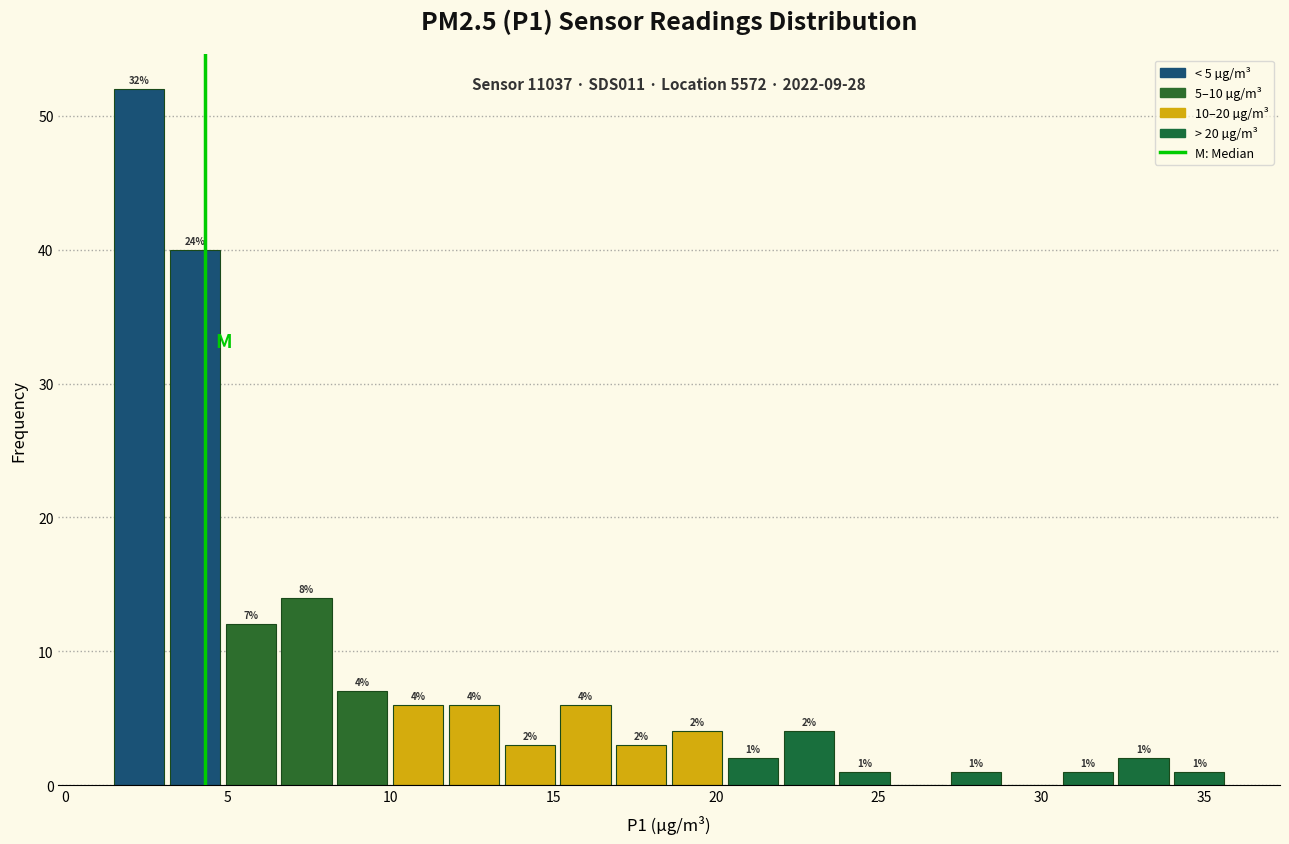

Around what value on the x-axis is the tallest bar? Give the approximate position of its centre, as read against the axis.

2.5